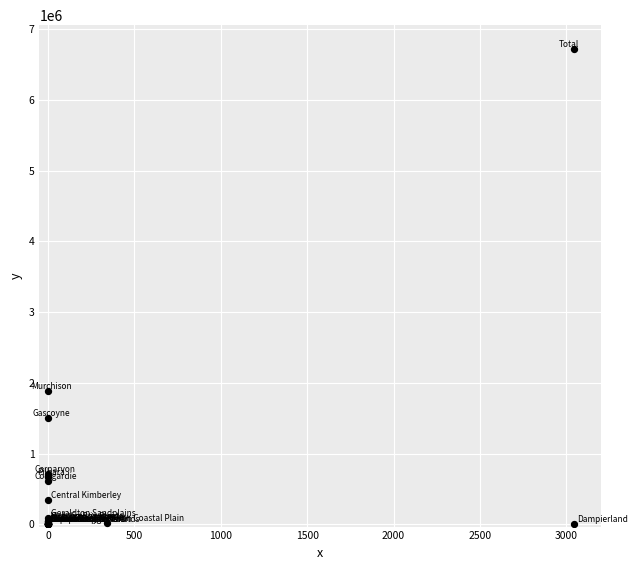

What Y value in the scatter plot is closest to 3358998?

1879776.5